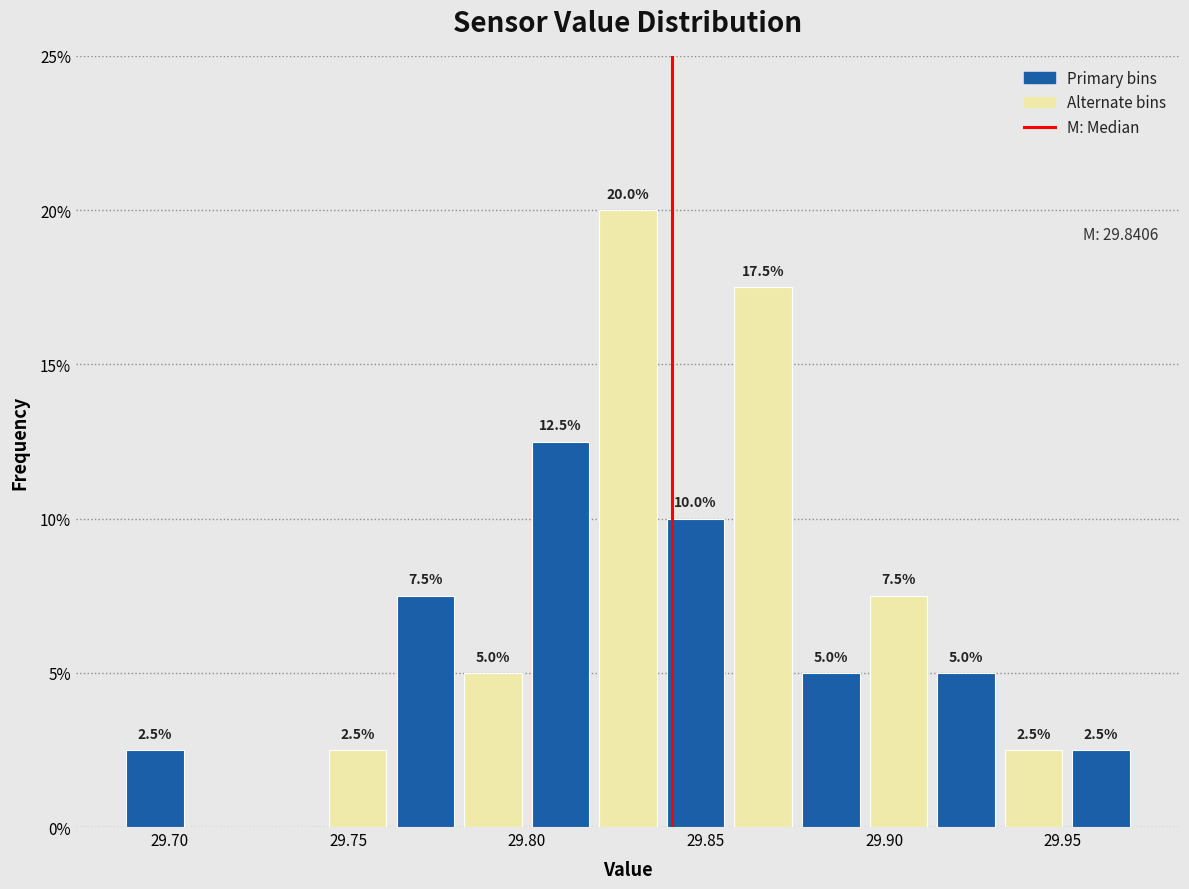

Read against the x-axis, roughly where is the centre of the tallest bar?

29.830